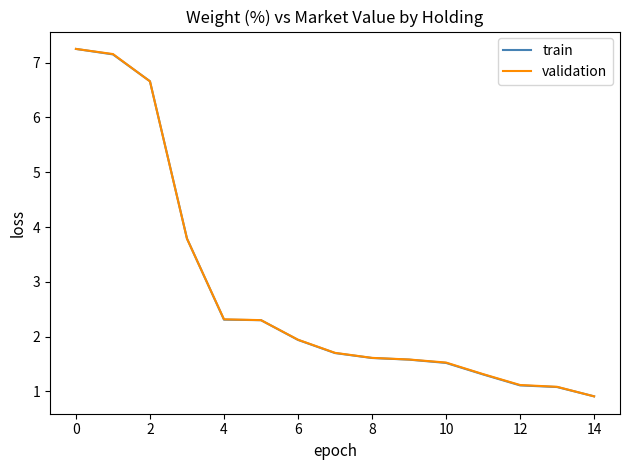

What is the minimum value shown in the chart?

0.9